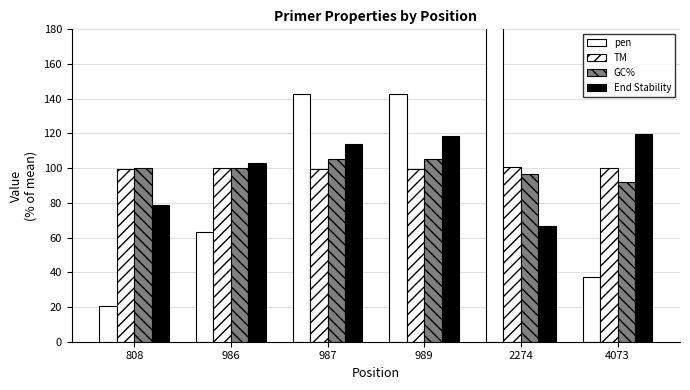

How many distinct data groups are displayed?

4